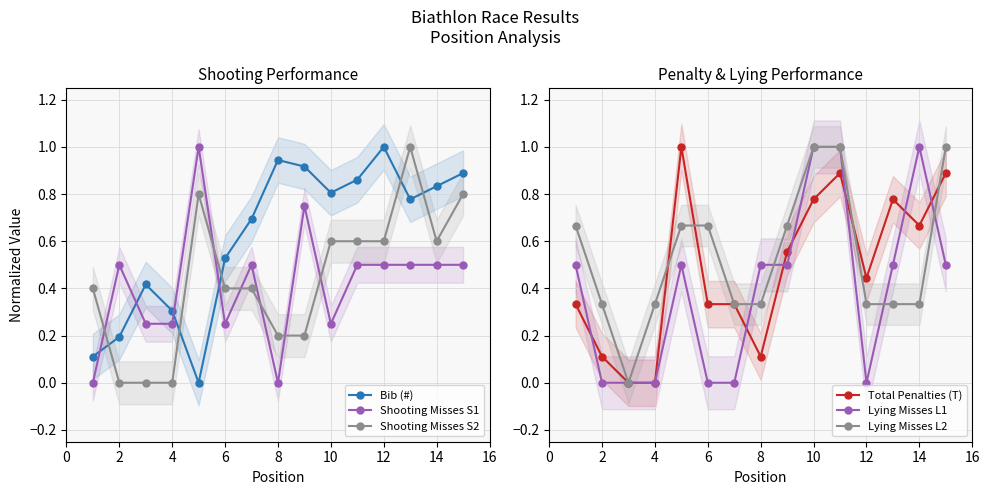

Which series has the largest total across all categories?

Bib (#)